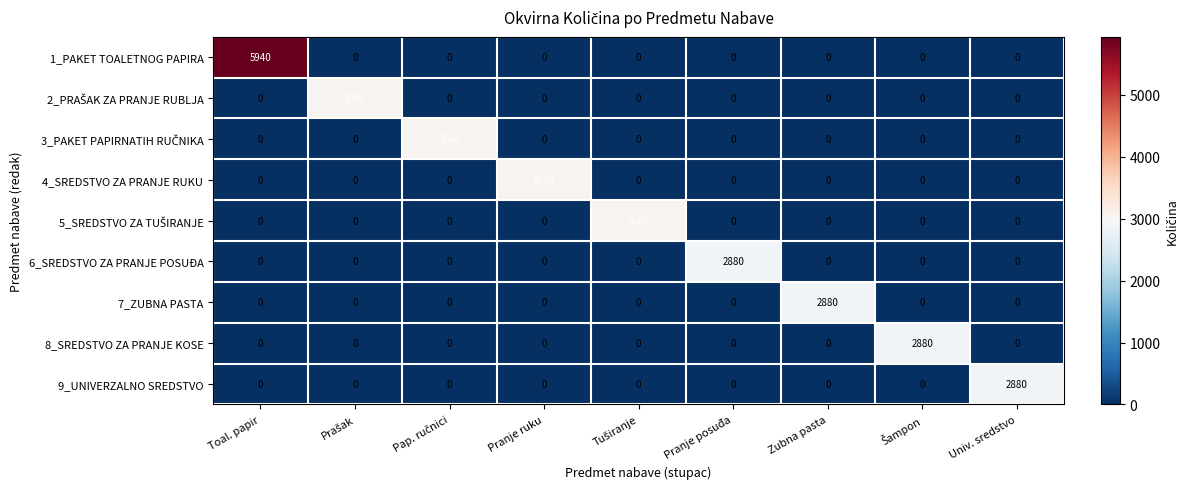

What is the difference between the 7_ZUBNA PASTA values at Toal. papir and Zubna pasta?

2880